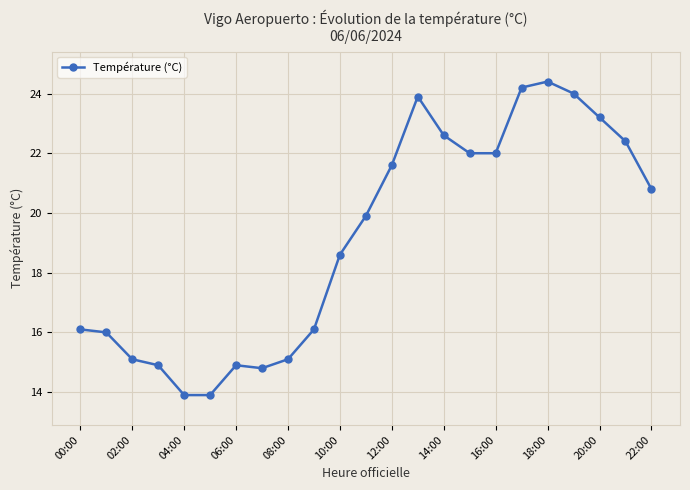

How many distinct data groups are displayed?

1